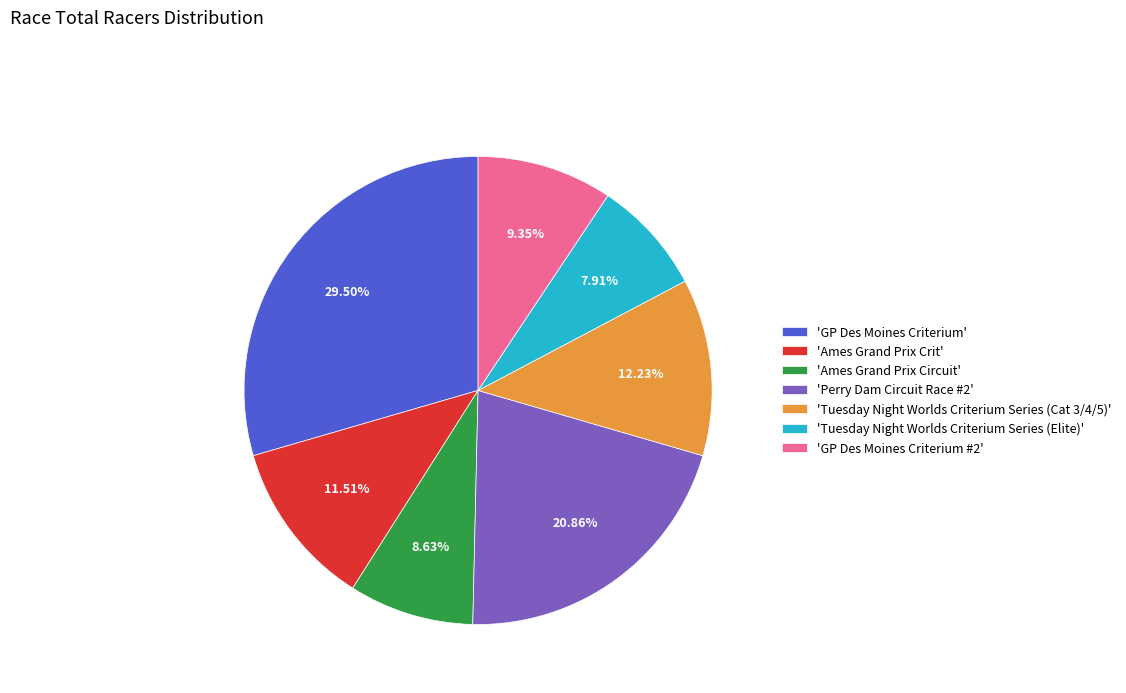

Do 'GP Des Moines Criterium' and 'GP Des Moines Criterium #2' together represent more than half of the pie?

No